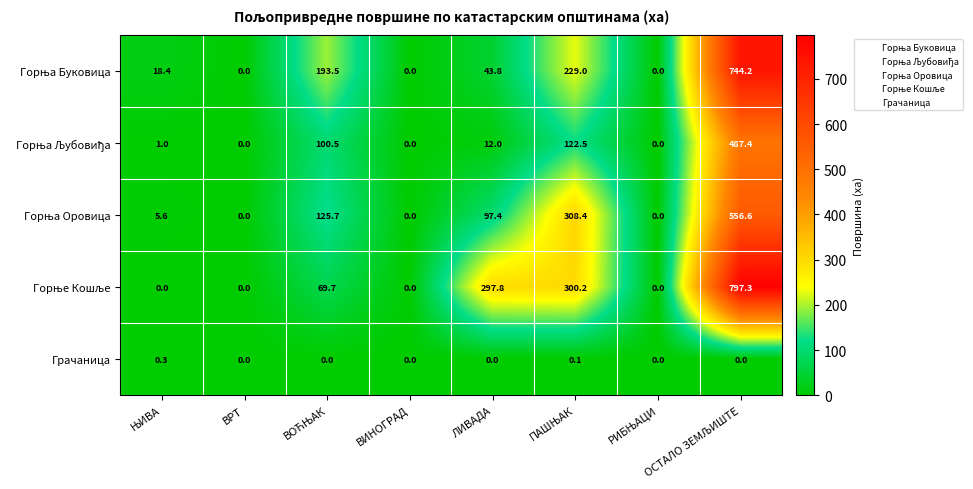

Count the Грачаница values in the range 0 to 1.

8